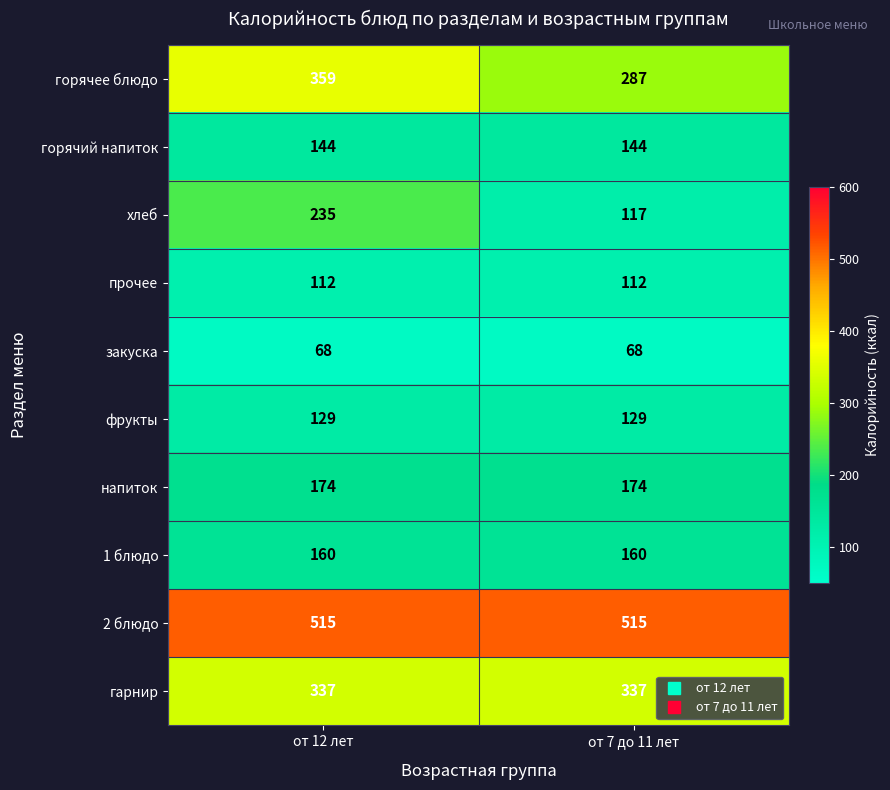

The value of 2 блюдо at от 12 лет is 515. True or false?

True